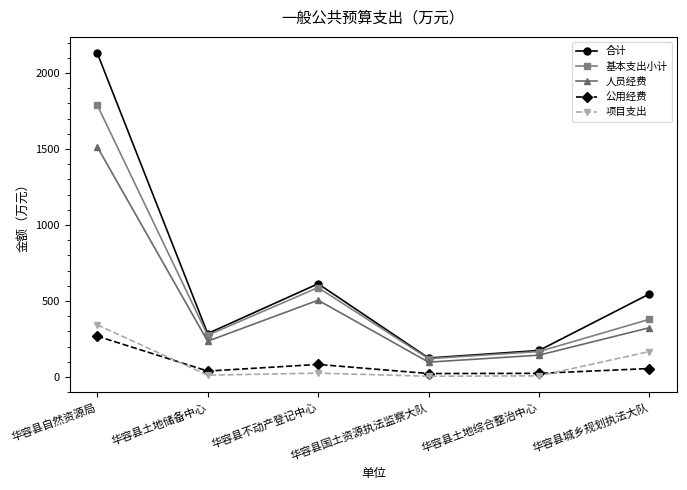

Which series has the largest total across all categories?

合计